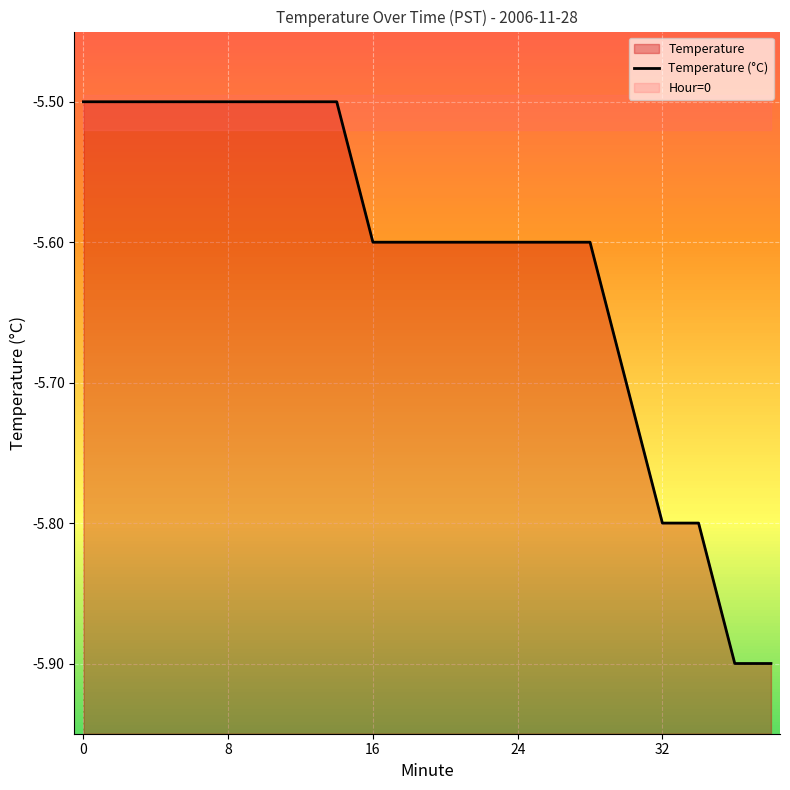

Reading left to right, list all the values displayed in this chart.

-5.5	-5.5	-5.5	-5.5	-5.5	-5.5	-5.5	-5.5	-5.6	-5.6	-5.6	-5.6	-5.6	-5.6	-5.6	-5.7	-5.8	-5.8	-5.9	-5.9